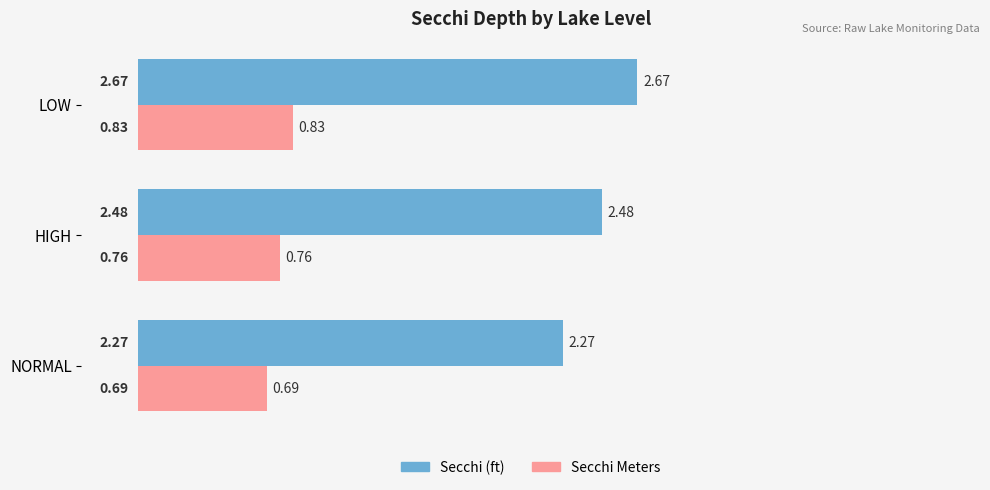

At which label does Secchi Meters reach its peak?

LOW